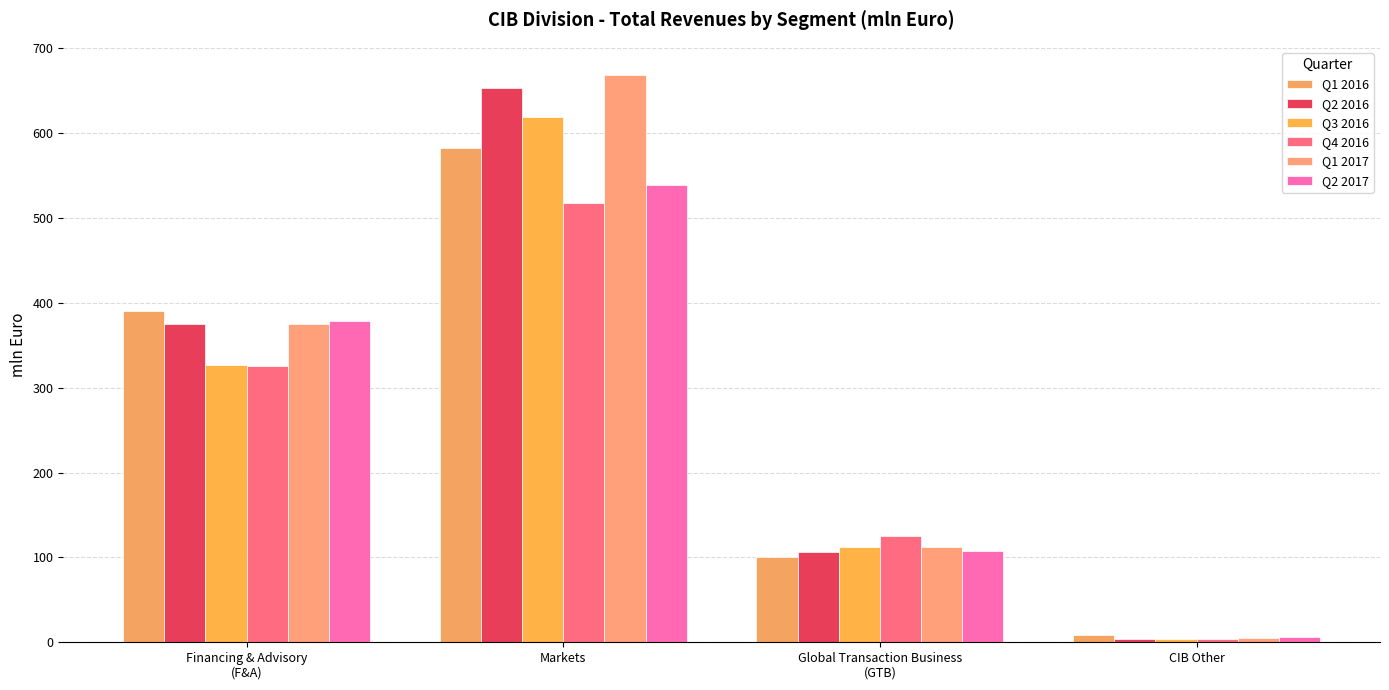

What is the average value of the Q3 2016 series?

265.6